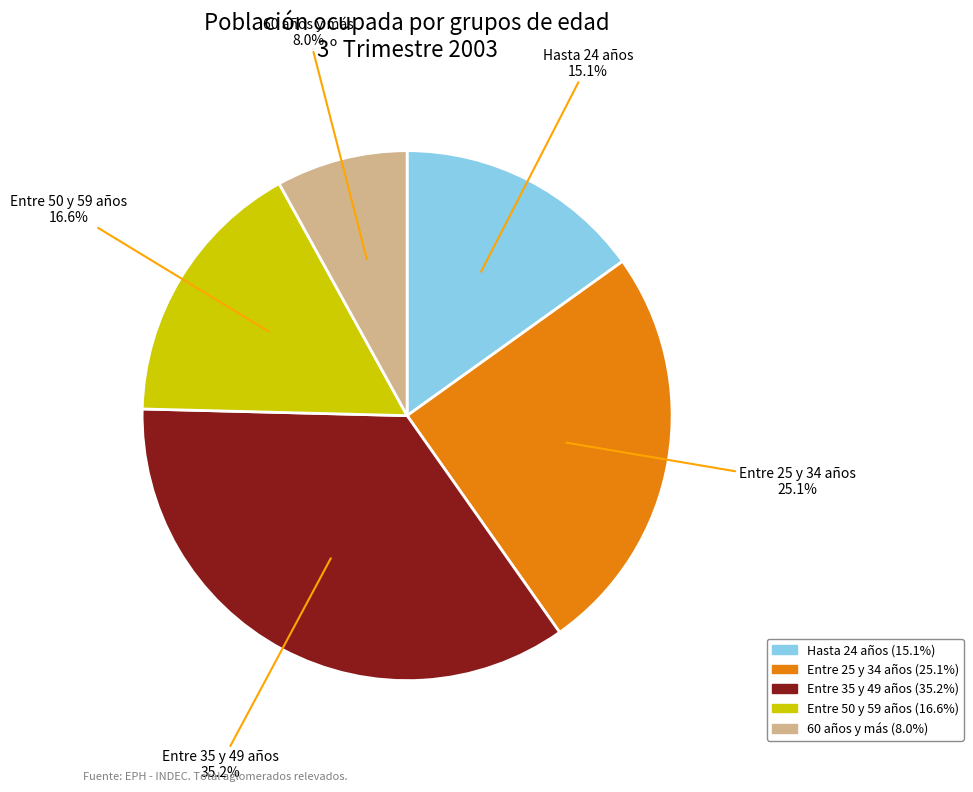

What is the smallest slice in the pie chart?

60 años y más